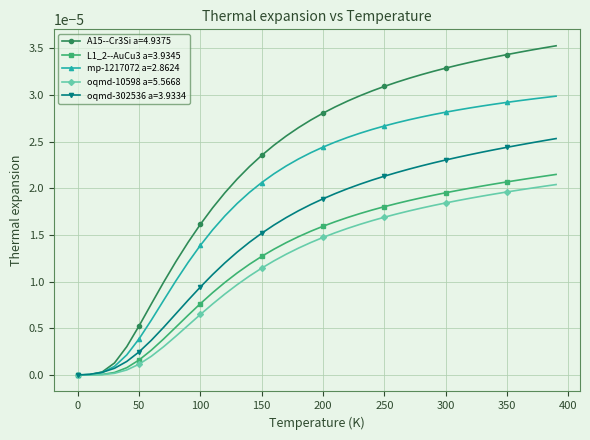

Which series has the largest range (max minus min)?

A15--Cr3Si a=4.9375